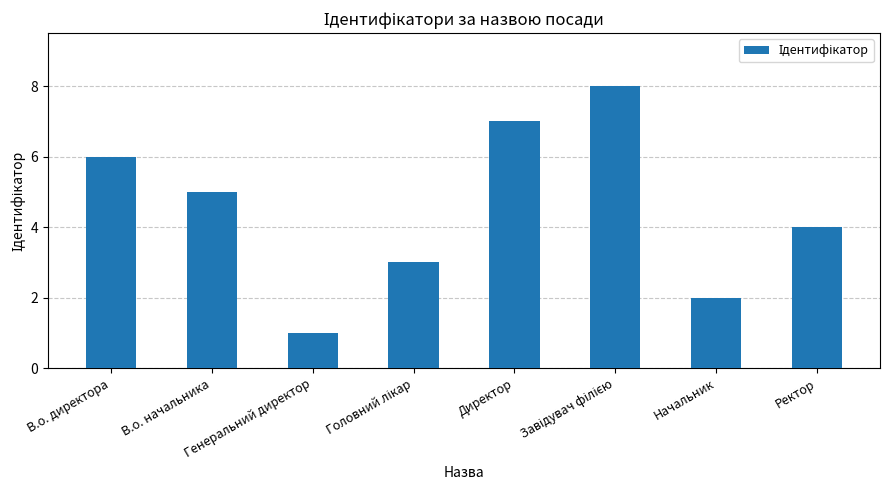

What is the approximate value at Ректор?

4